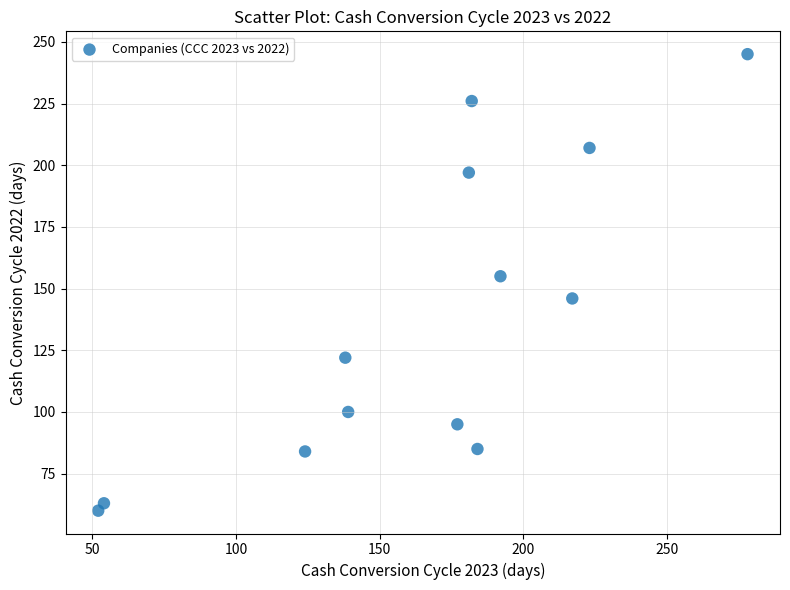

What is the range of Y values (max minus min)?

185